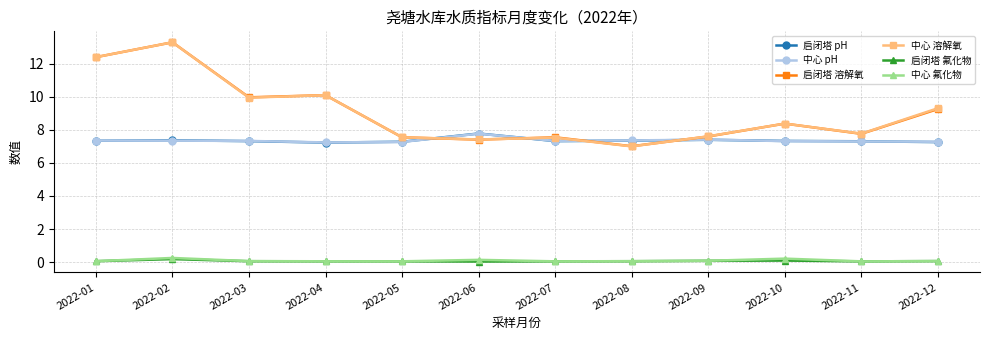

Between 2022-02 and 2022-07, which series saw the biggest shift?

中心 溶解氧